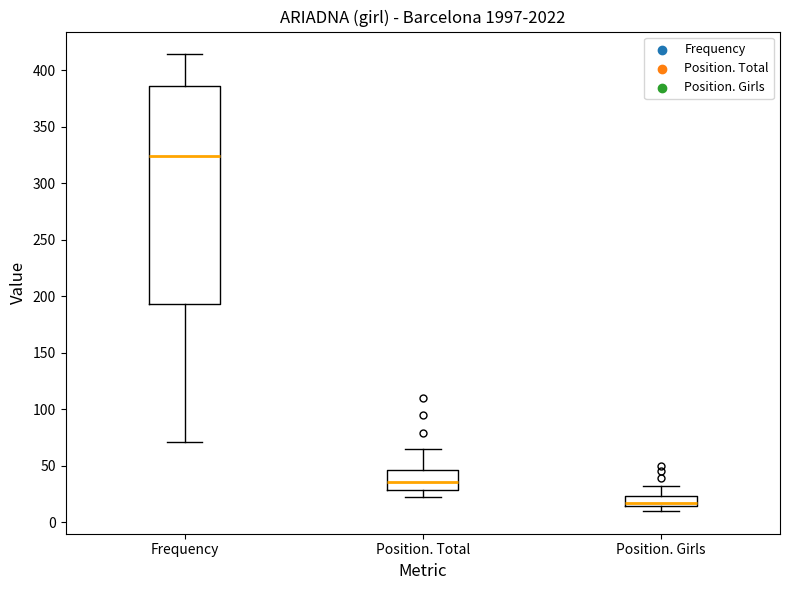

Which box has the highest median line?

Frequency